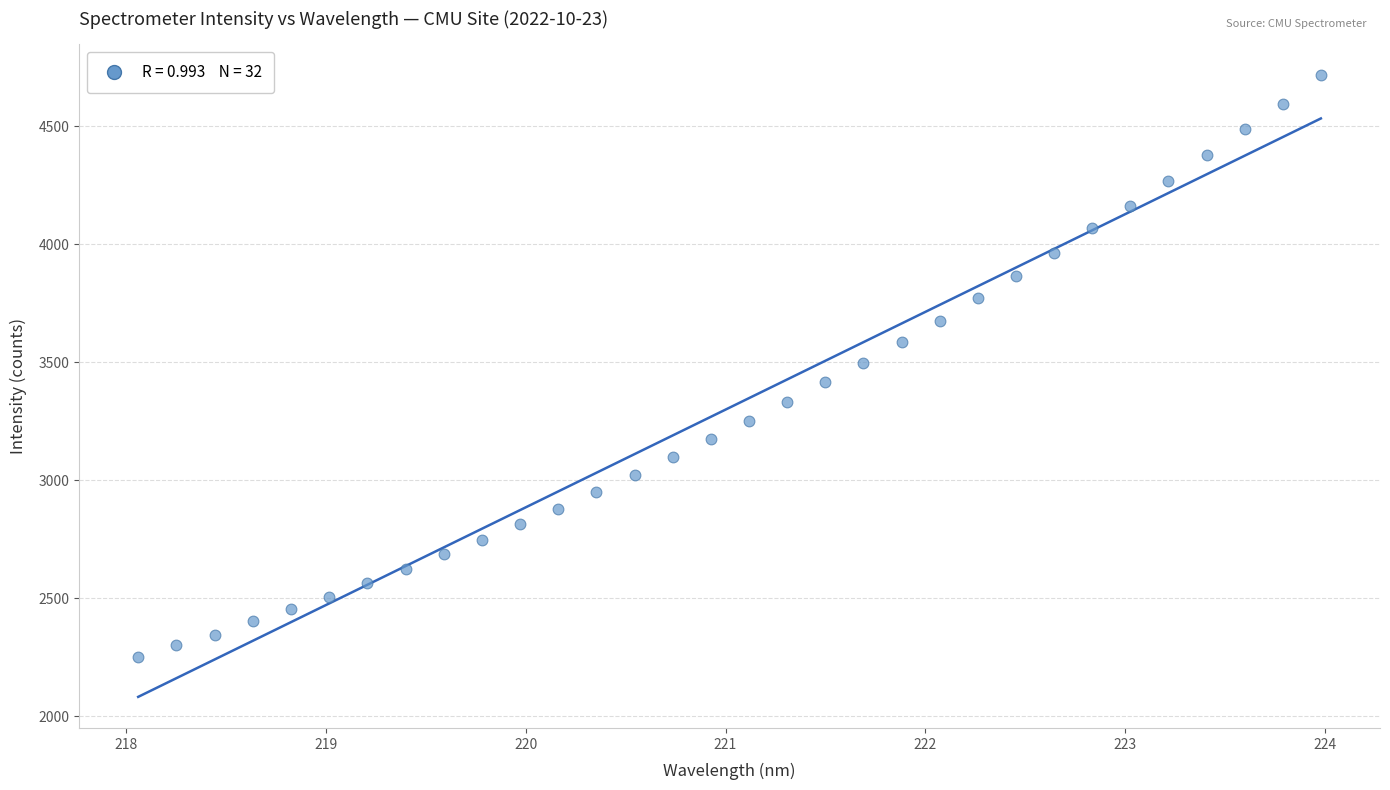

What is the range of Y values (max minus min)?

2465.3